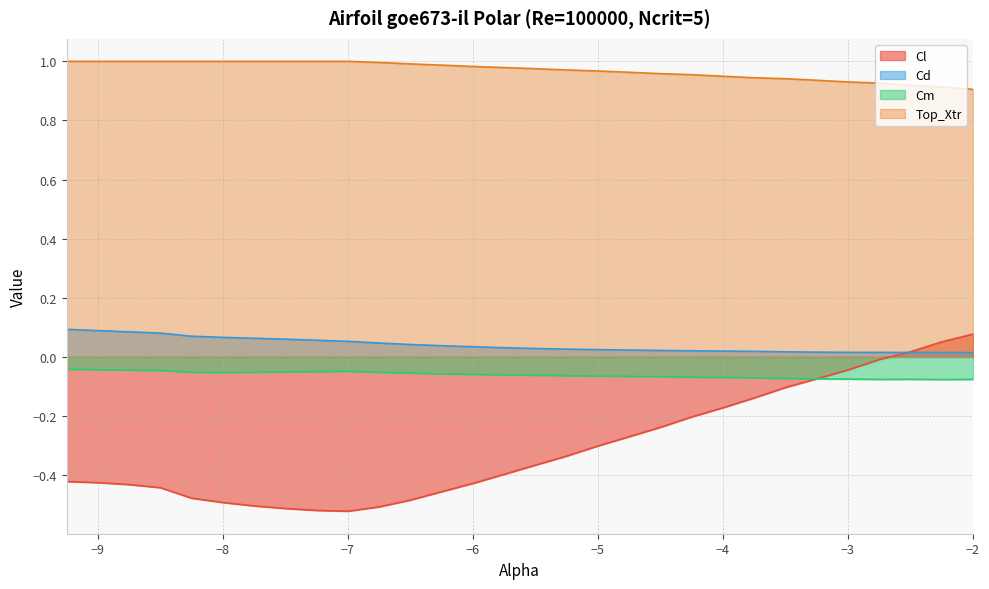

How many times do Cm and Cl cross each other?

1